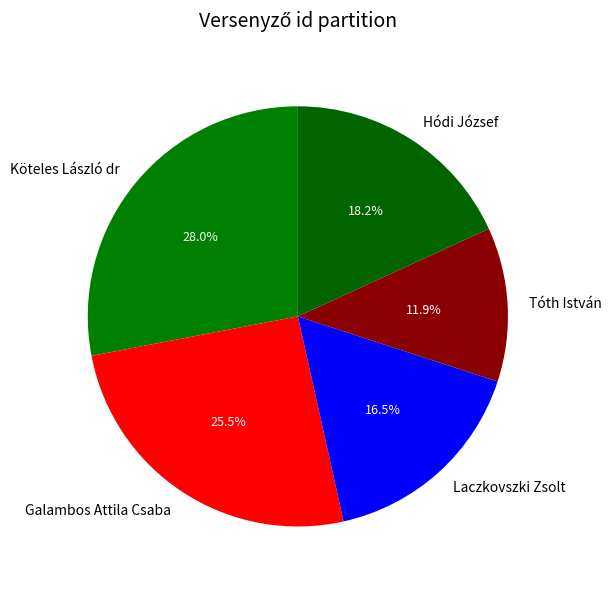

What percentage is the Hódi József slice, to the nearest percent?

18%